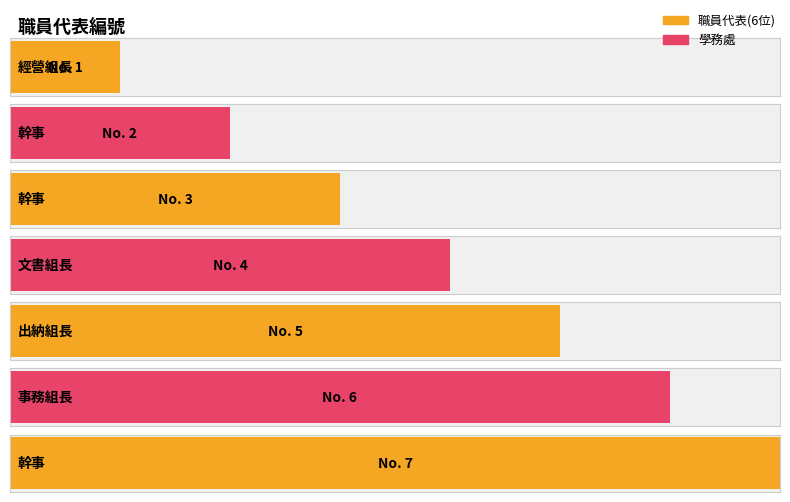

The value at 事務組長 is 10. True or false?

False